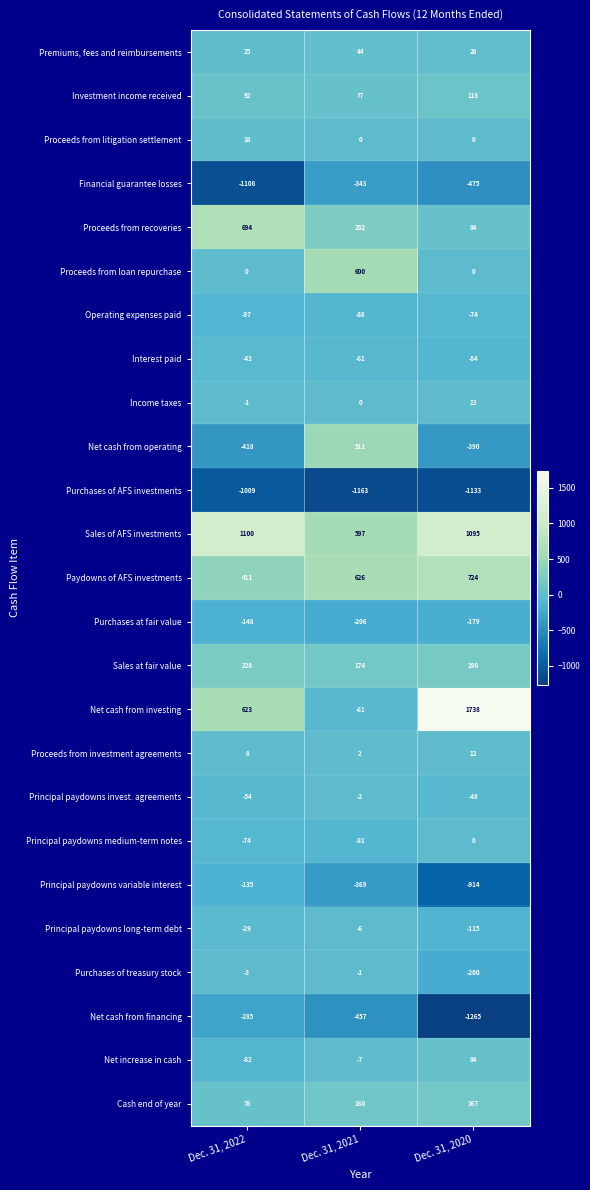

Which series has the widest spread of values?

Net cash from investing